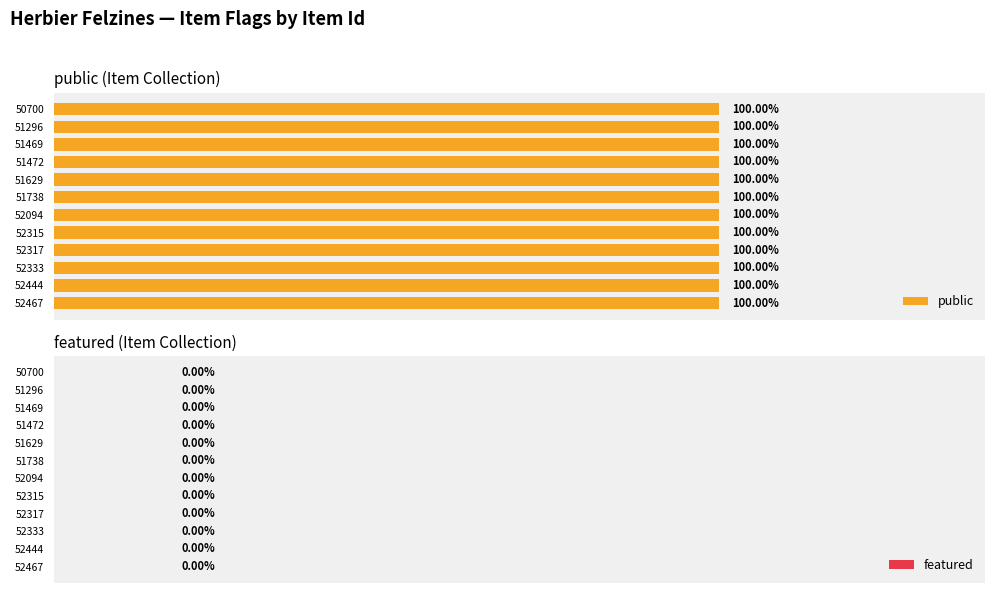

Which has a higher value, 52333 or 52094?

52333